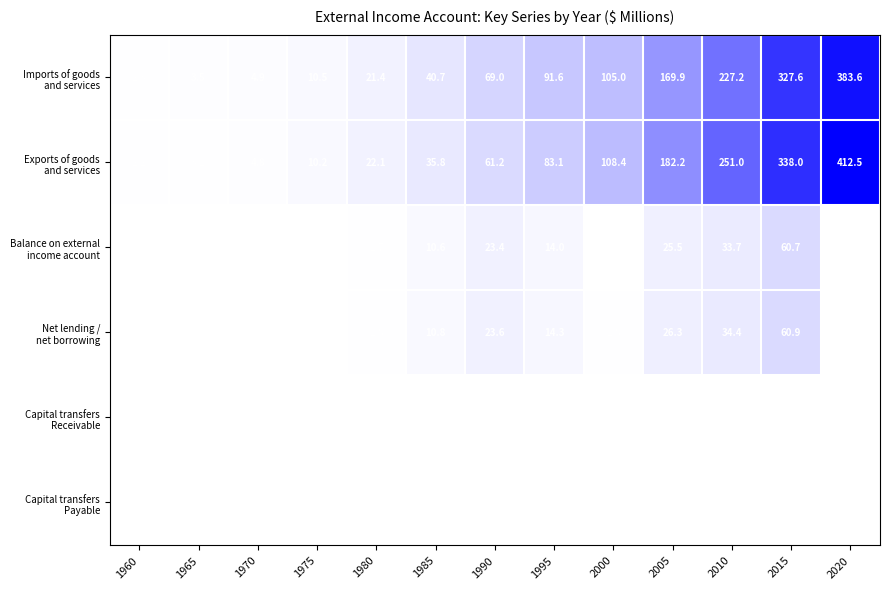

How many distinct data groups are displayed?

6